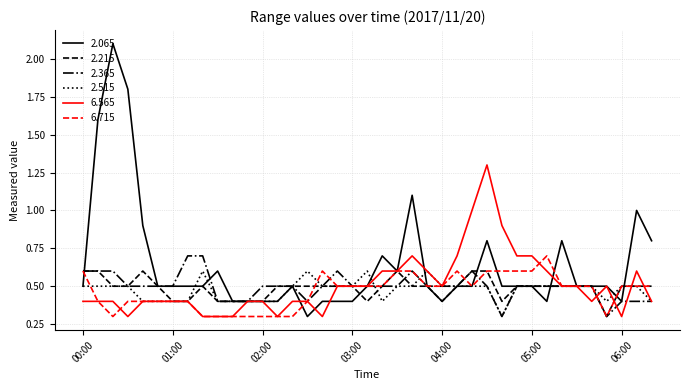

Which series ends up on top after the final intersection of 2.065 and 6.715?

2.065